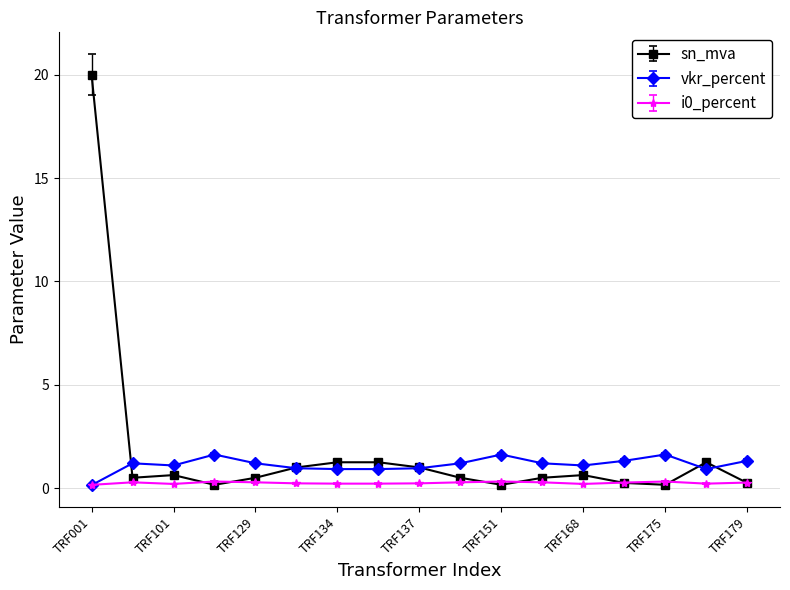

What is the maximum value for sn_mva?

20.0